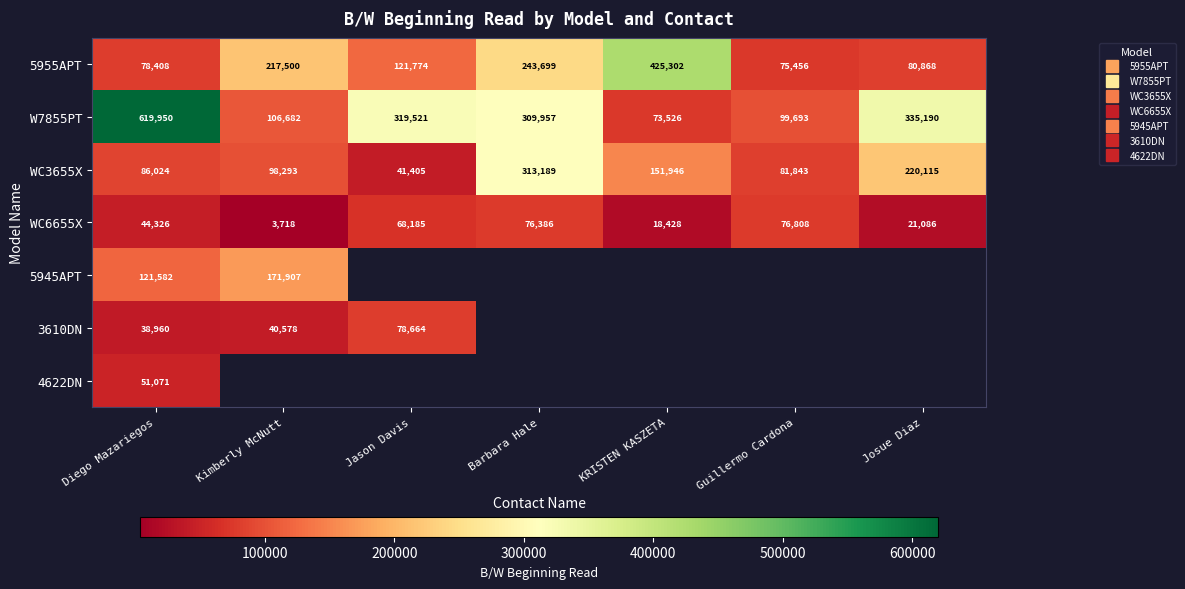

What is the maximum value shown in the chart?

619950.0